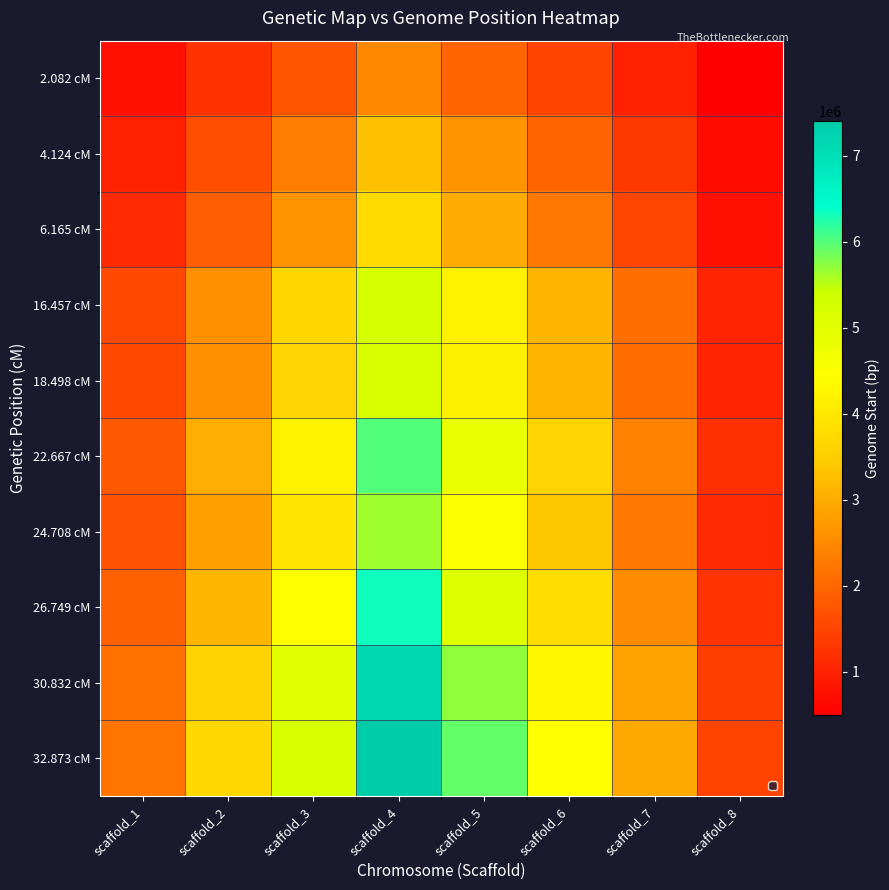

How many distinct data groups are displayed?

10